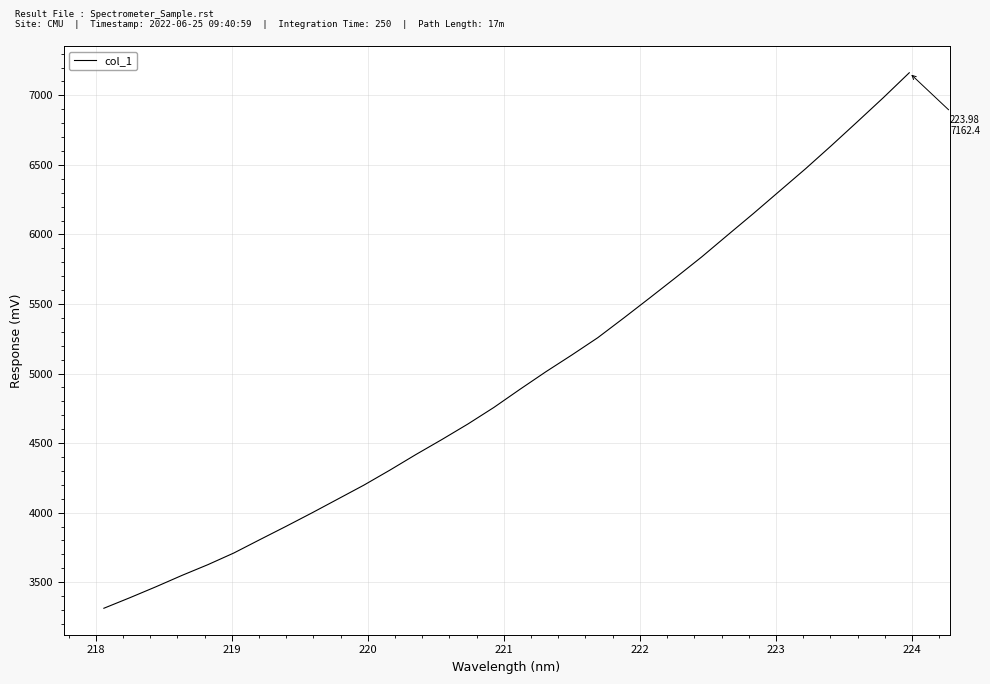

What is the maximum value shown in the chart?

7162.4